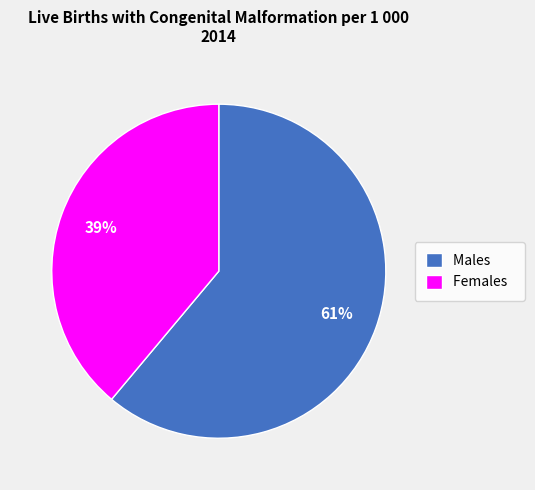

To the nearest percent, what is the difference between the largest and smallest slice percentages?

22%